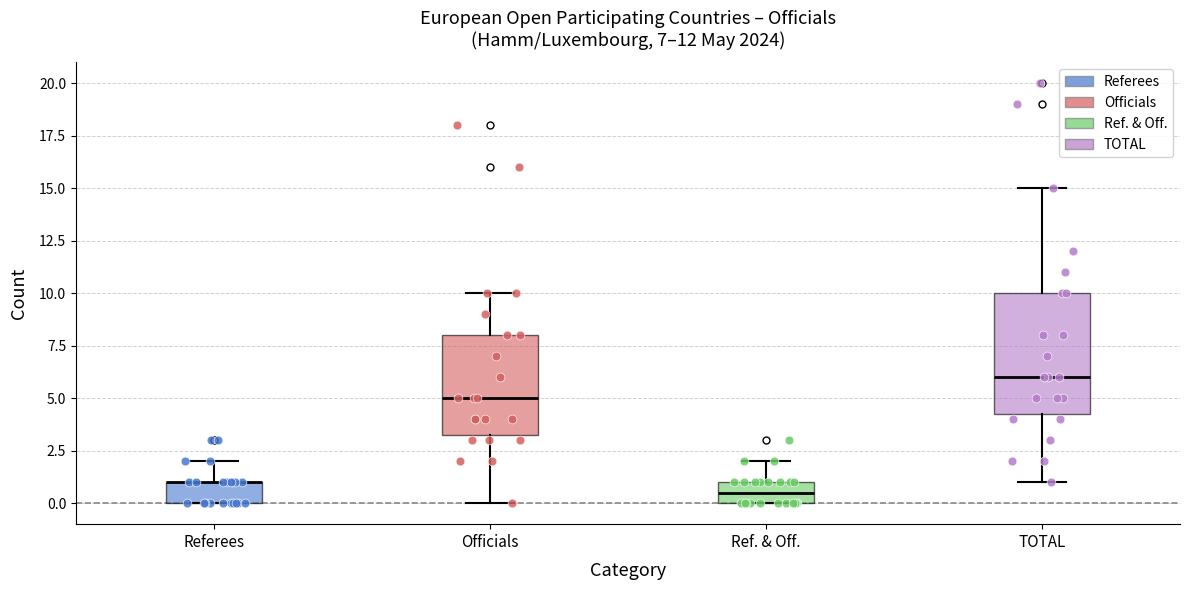

Which box is the tallest, from its lower edge to its upper edge?

TOTAL